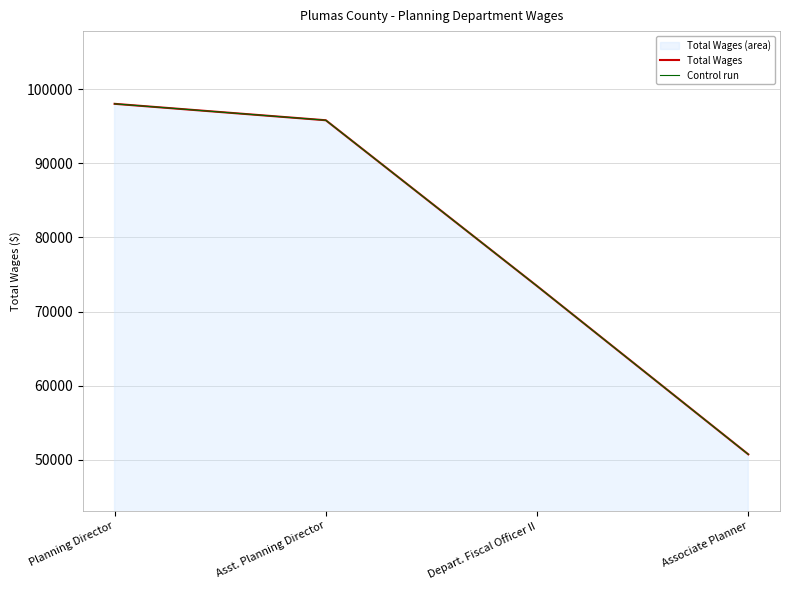

What is the difference between the maximum and second lowest values in the Total Wages series?

24564